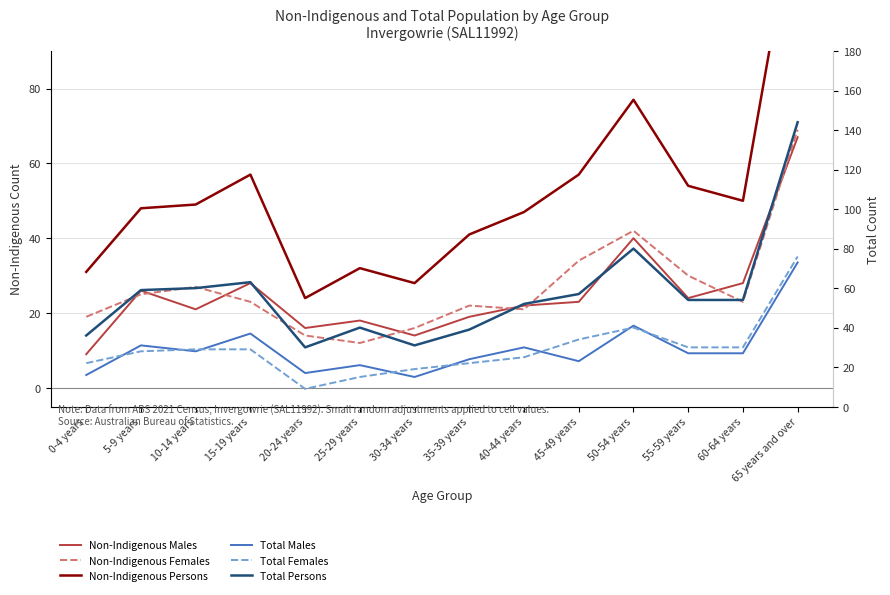

True or false: Total Females has more than 1 points higher than both neighbors.

False